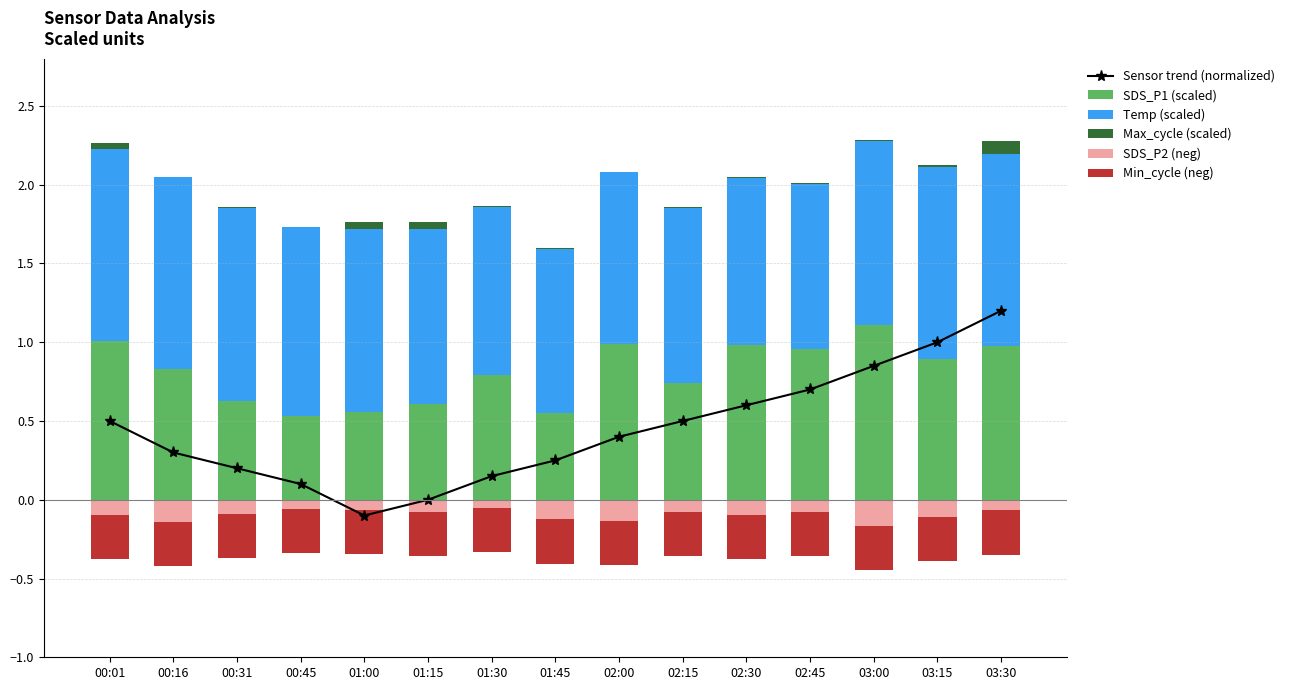

Which category has the lowest value across all series?

00:01